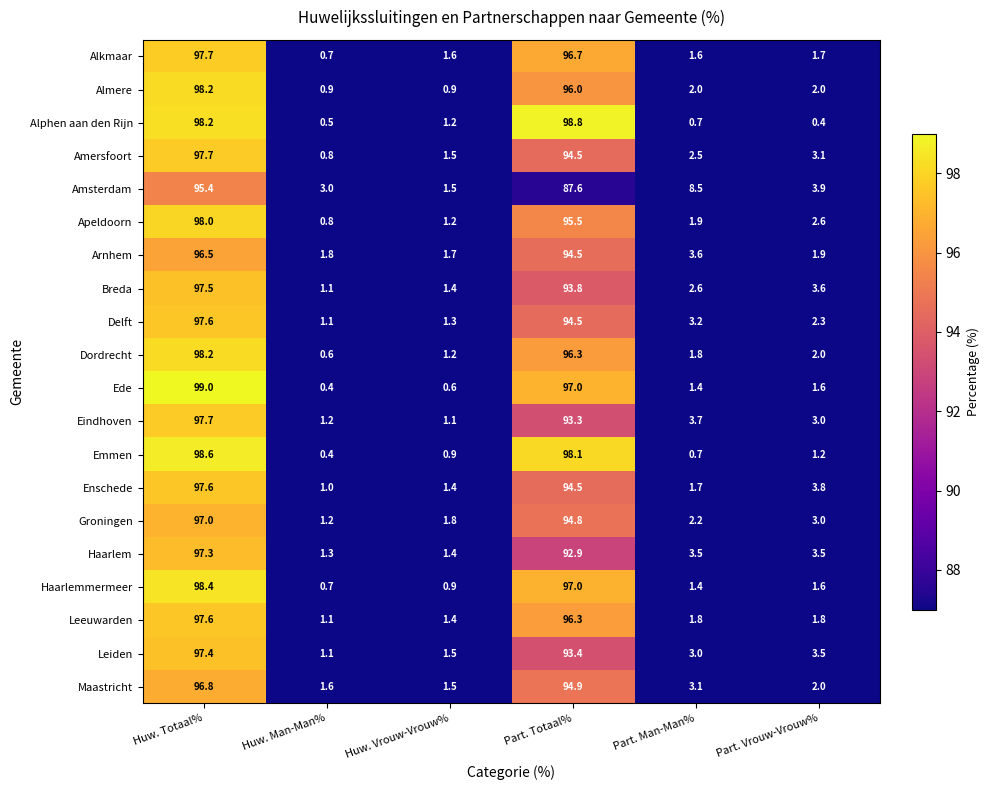

What is the difference between the maximum and minimum values in the Amersfoort series?

96.9